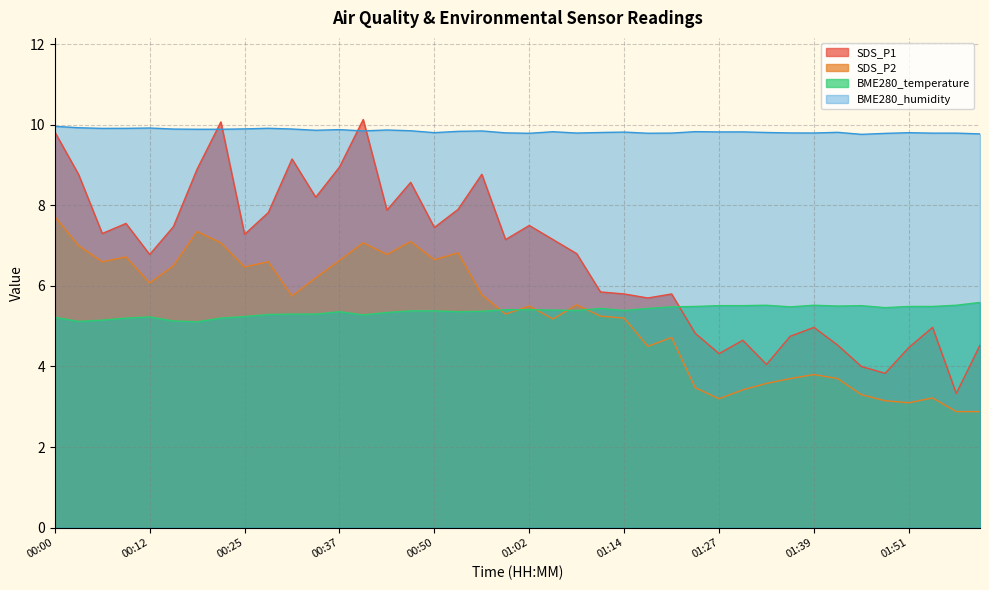

What is the average value of the BME280_temperature series?

5.4